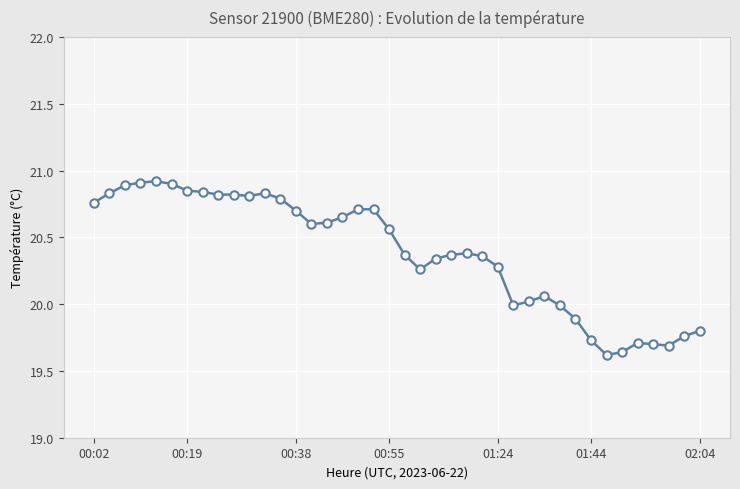

What is the value of the 19th point from the left?

20.7